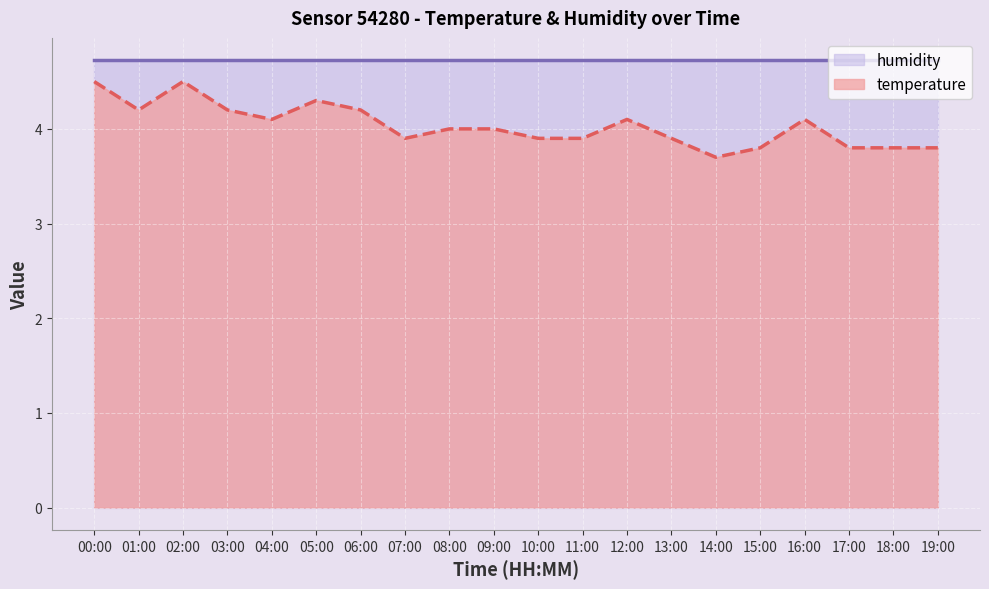

True or false: humidity and temperature intersect in this chart.

False